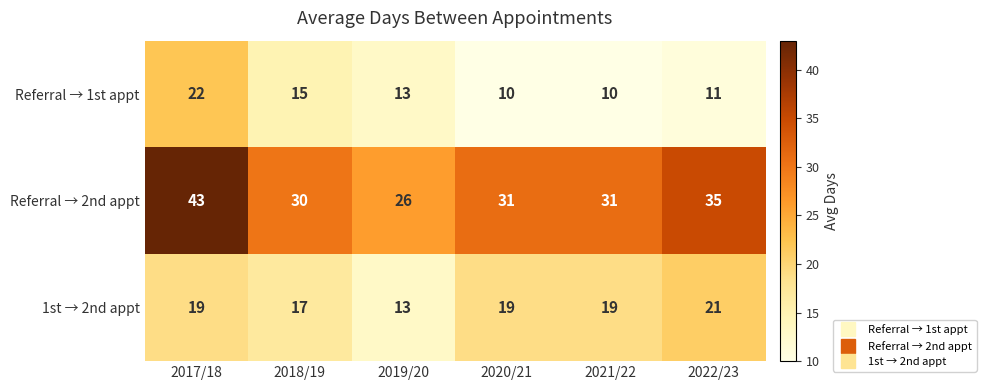

Which category has the highest value across all series?

2017/18